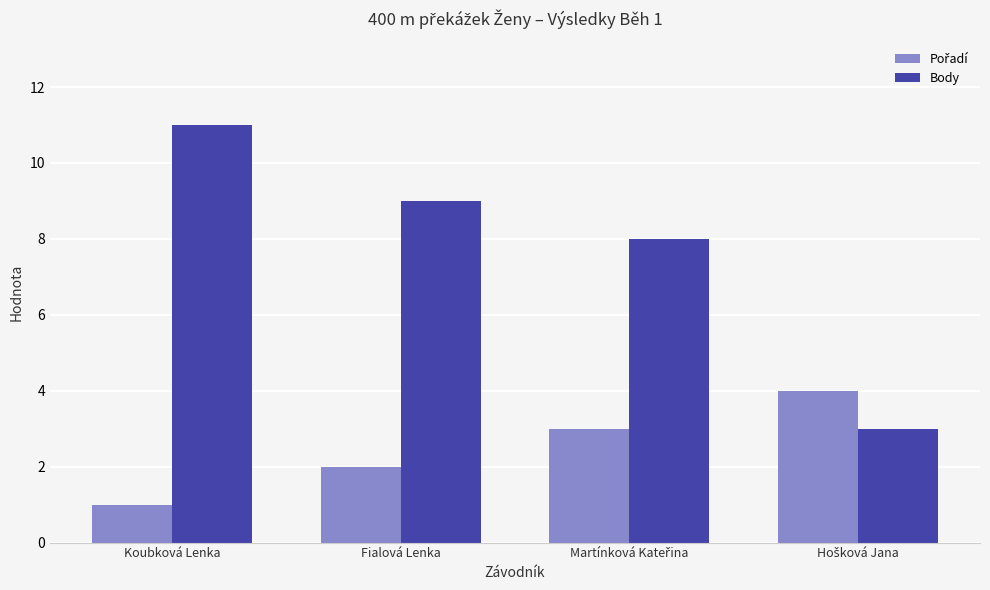

At which category does the chart reach its minimum across all series?

Koubková Lenka